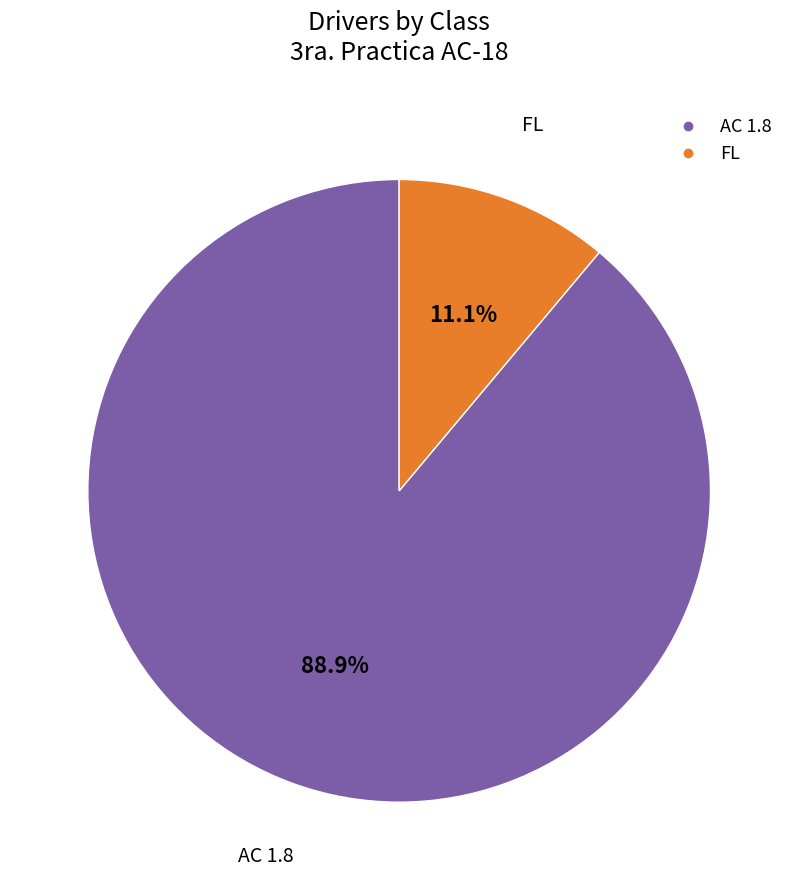

What percentage is the AC 1.8 slice, to the nearest percent?

89%